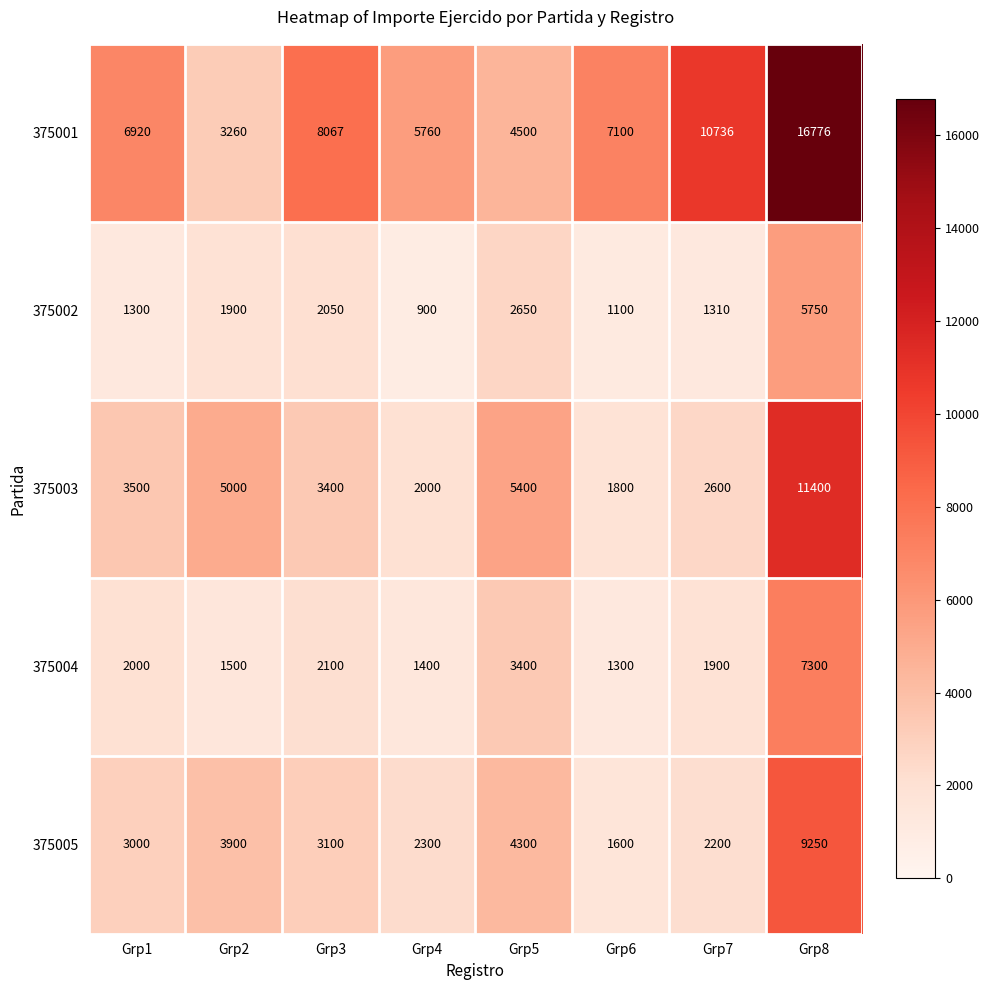

At which label does 375004 reach its minimum?

Grp6